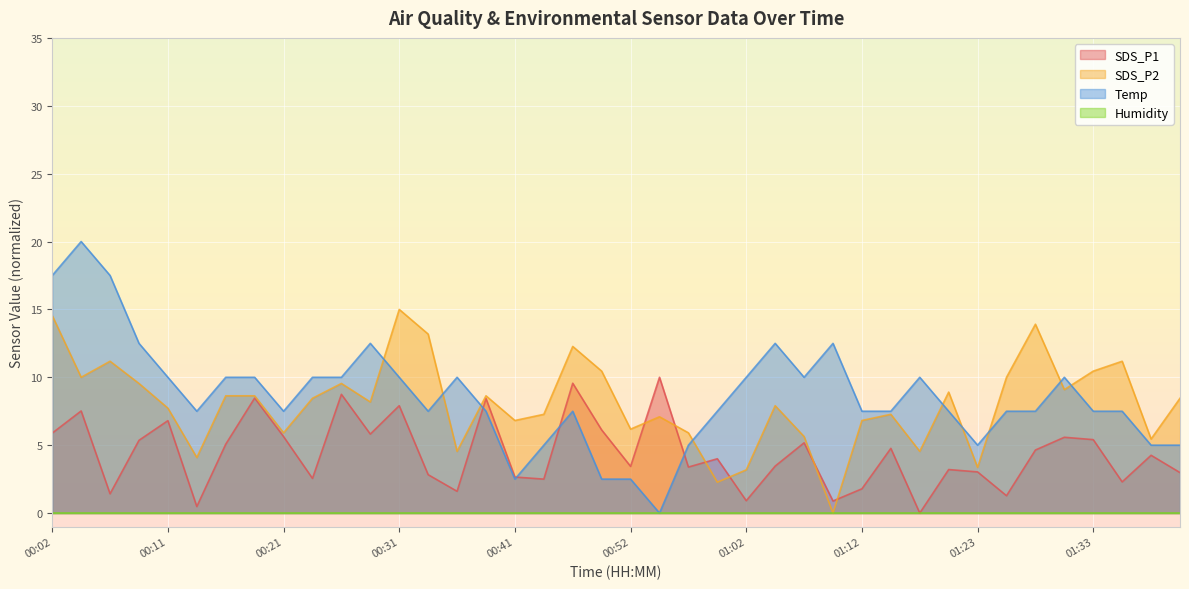

What is the difference between the maximum and minimum values in the SDS_P2 series?

15.0